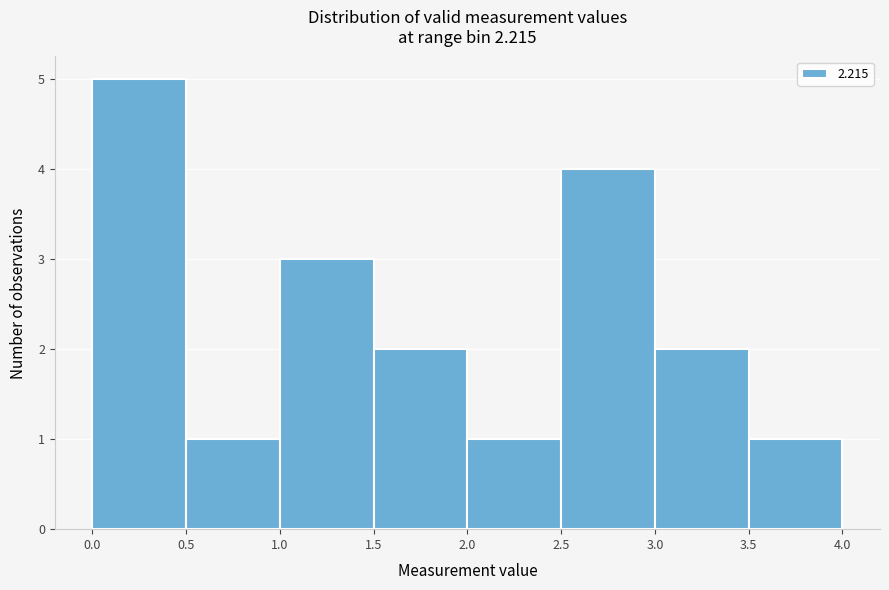

Reading left to right, transcribe this chart: for each bar, give the range it covers on the x-axis and its height. The values are not printed on the chart, so give them approximately, as read against the axis.

0.0 to 0.5: 5
0.5 to 1.0: 1
1.0 to 1.5: 3
1.5 to 2.0: 2
2.0 to 2.5: 1
2.5 to 3.0: 4
3.0 to 3.5: 2
3.5 to 4.0: 1